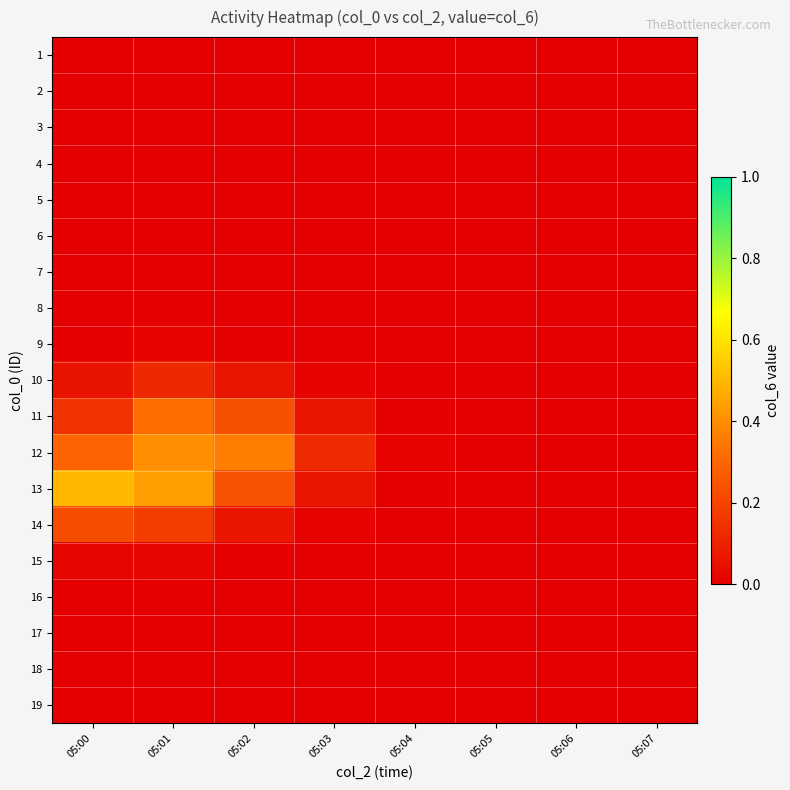

Reading left to right, transcribe all the data shown in this chart.

1: 05:00=0.0	05:01=0.0	05:02=0.0	05:03=0.0	05:04=0.0	05:05=0.0	05:06=0.0	05:07=0.0
2: 05:00=0.0	05:01=0.0	05:02=0.0	05:03=0.0	05:04=0.0	05:05=0.0	05:06=0.0	05:07=0.0
3: 05:00=0.0	05:01=0.0	05:02=0.0	05:03=0.0	05:04=0.0	05:05=0.0	05:06=0.0	05:07=0.0
4: 05:00=0.0	05:01=0.0	05:02=0.0	05:03=0.0	05:04=0.0	05:05=0.0	05:06=0.0	05:07=0.0
5: 05:00=0.0	05:01=0.0	05:02=0.0	05:03=0.0	05:04=0.0	05:05=0.0	05:06=0.0	05:07=0.0
6: 05:00=0.0	05:01=0.0	05:02=0.0	05:03=0.0	05:04=0.0	05:05=0.0	05:06=0.0	05:07=0.0
7: 05:00=0.0	05:01=0.0	05:02=0.0	05:03=0.0	05:04=0.0	05:05=0.0	05:06=0.0	05:07=0.0
8: 05:00=0.0	05:01=0.0	05:02=0.0	05:03=0.0	05:04=0.0	05:05=0.0	05:06=0.0	05:07=0.0
9: 05:00=0.0	05:01=0.0	05:02=0.0	05:03=0.0	05:04=0.0	05:05=0.0	05:06=0.0	05:07=0.0
10: 05:00=0.1	05:01=0.1	05:02=0.1	05:03=0.0	05:04=0.0	05:05=0.0	05:06=0.0	05:07=0.0
11: 05:00=0.2	05:01=0.3	05:02=0.2	05:03=0.1	05:04=0.0	05:05=0.0	05:06=0.0	05:07=0.0
12: 05:00=0.3	05:01=0.4	05:02=0.4	05:03=0.1	05:04=0.0	05:05=0.0	05:06=0.0	05:07=0.0
13: 05:00=0.5	05:01=0.4	05:02=0.2	05:03=0.1	05:04=0.0	05:05=0.0	05:06=0.0	05:07=0.0
14: 05:00=0.2	05:01=0.2	05:02=0.1	05:03=0.0	05:04=0.0	05:05=0.0	05:06=0.0	05:07=0.0
15: 05:00=0.0	05:01=0.0	05:02=0.0	05:03=0.0	05:04=0.0	05:05=0.0	05:06=0.0	05:07=0.0
16: 05:00=0.0	05:01=0.0	05:02=0.0	05:03=0.0	05:04=0.0	05:05=0.0	05:06=0.0	05:07=0.0
17: 05:00=0.0	05:01=0.0	05:02=0.0	05:03=0.0	05:04=0.0	05:05=0.0	05:06=0.0	05:07=0.0
18: 05:00=0.0	05:01=0.0	05:02=0.0	05:03=0.0	05:04=0.0	05:05=0.0	05:06=0.0	05:07=0.0
19: 05:00=0.0	05:01=0.0	05:02=0.0	05:03=0.0	05:04=0.0	05:05=0.0	05:06=0.0	05:07=0.0